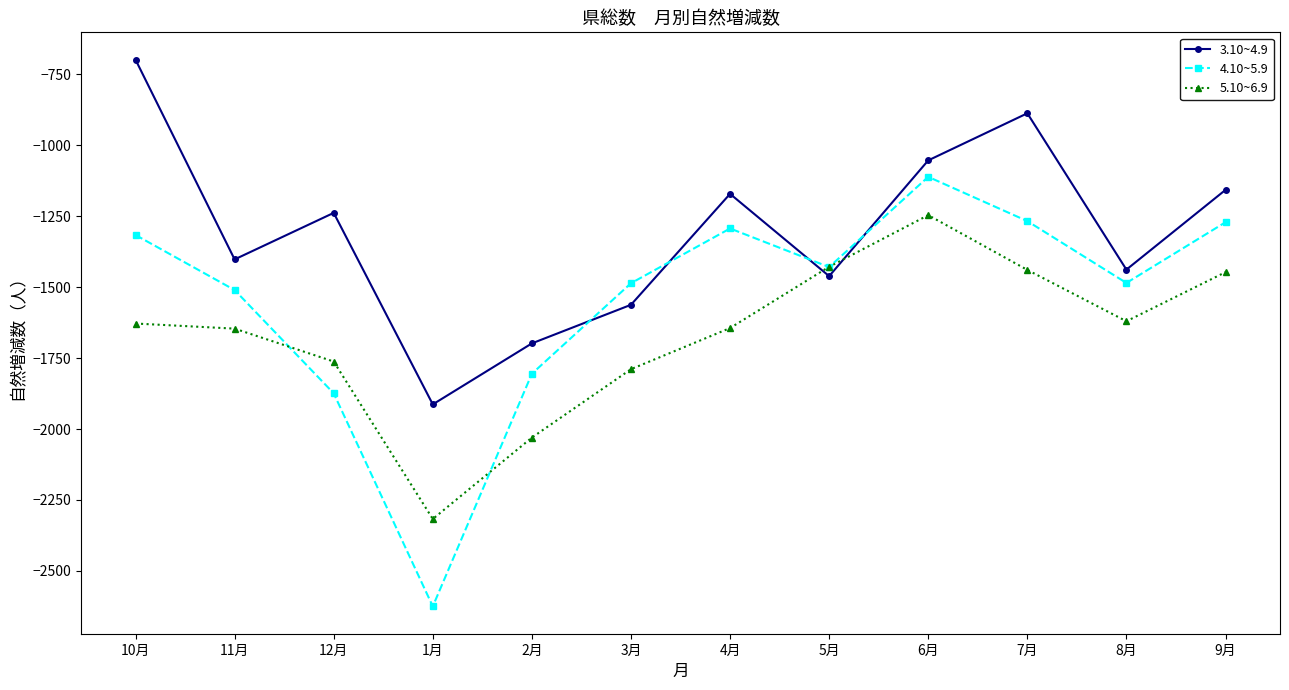

What is the difference between the highest and lowest values at 2月?

332